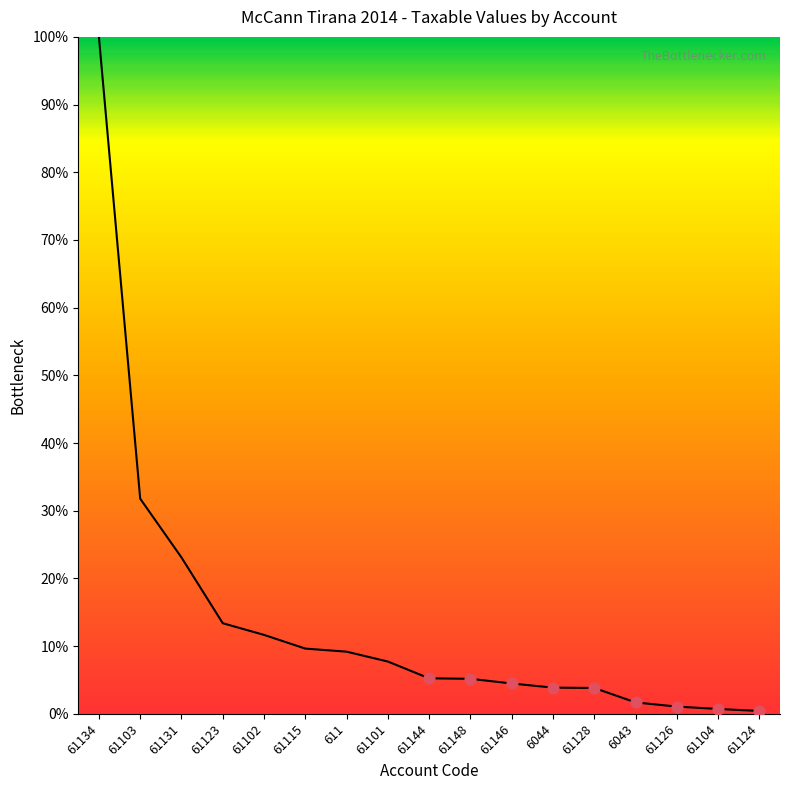

Between 611 and 6044, which is larger?

611